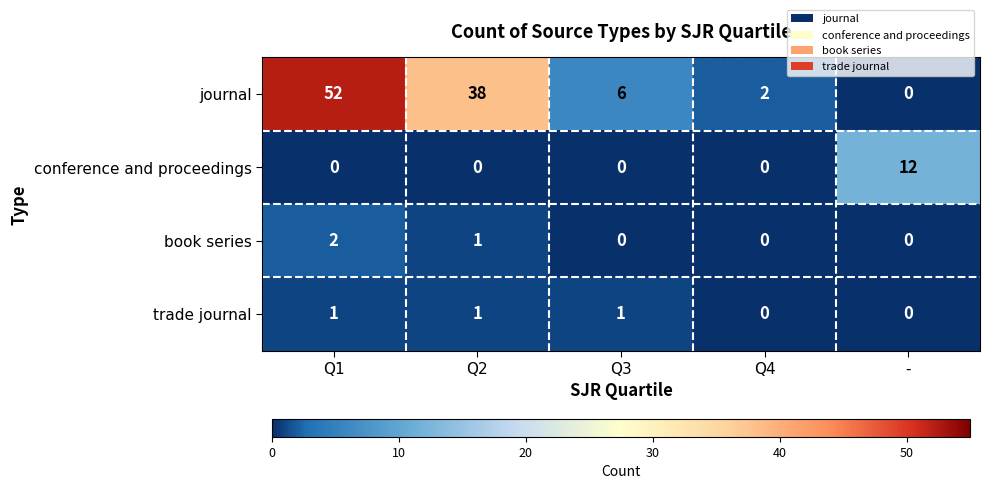

Is it true that journal equals 83 at Q1?

False